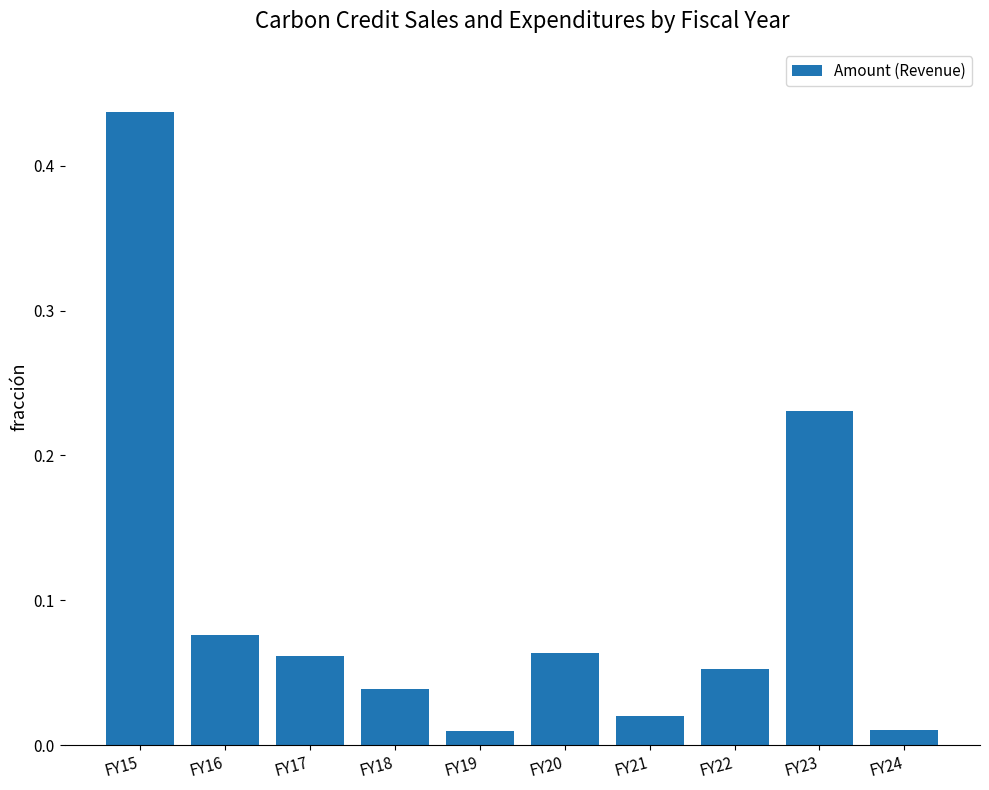

True or false: the data shows 0.0 at FY20.

False